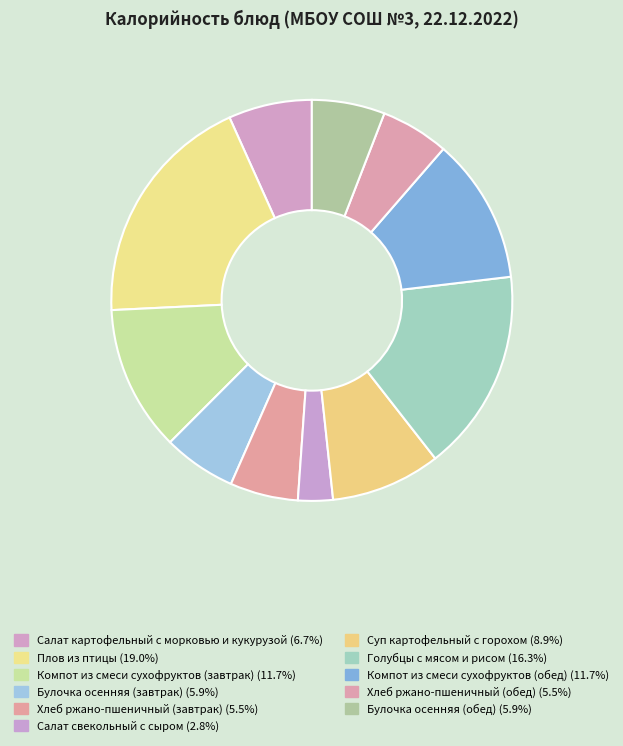

True or false: Плов из птицы accounts for 26% of the total.

False